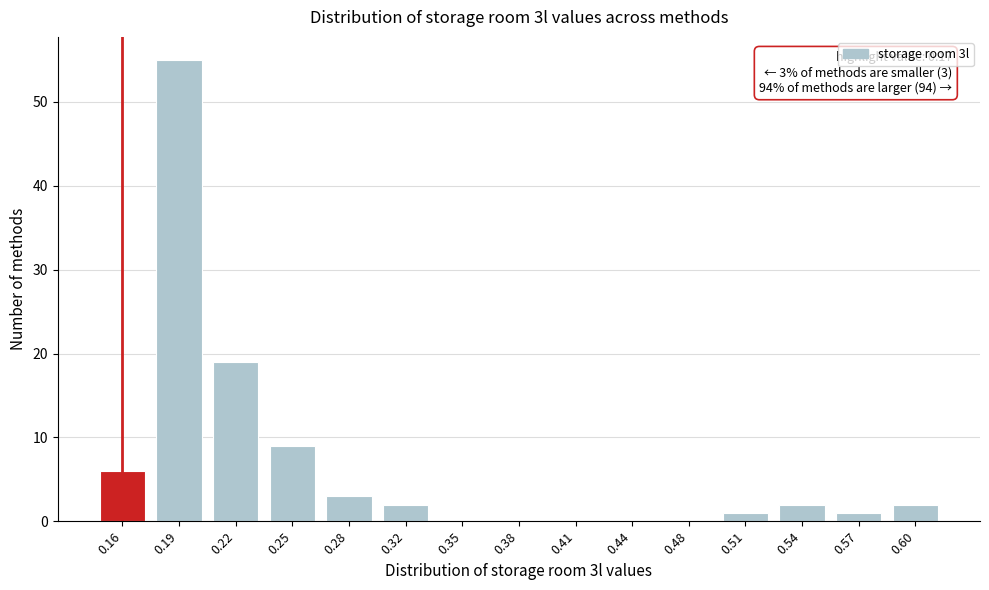

Reading left to right, list all the values displayed in this chart.

0.16=6	0.19=55	0.22=19	0.25=9	0.28=3	0.32=2	0.35=0	0.38=0	0.41=0	0.44=0	0.48=0	0.51=1	0.54=2	0.57=1	0.60=2